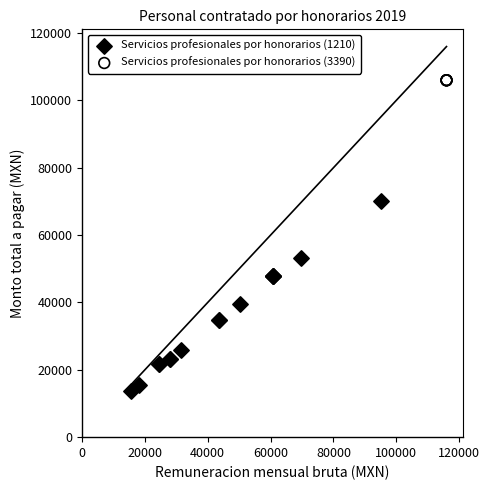

Which series contains the lowest Y value?

Servicios profesionales por honorarios (1210)